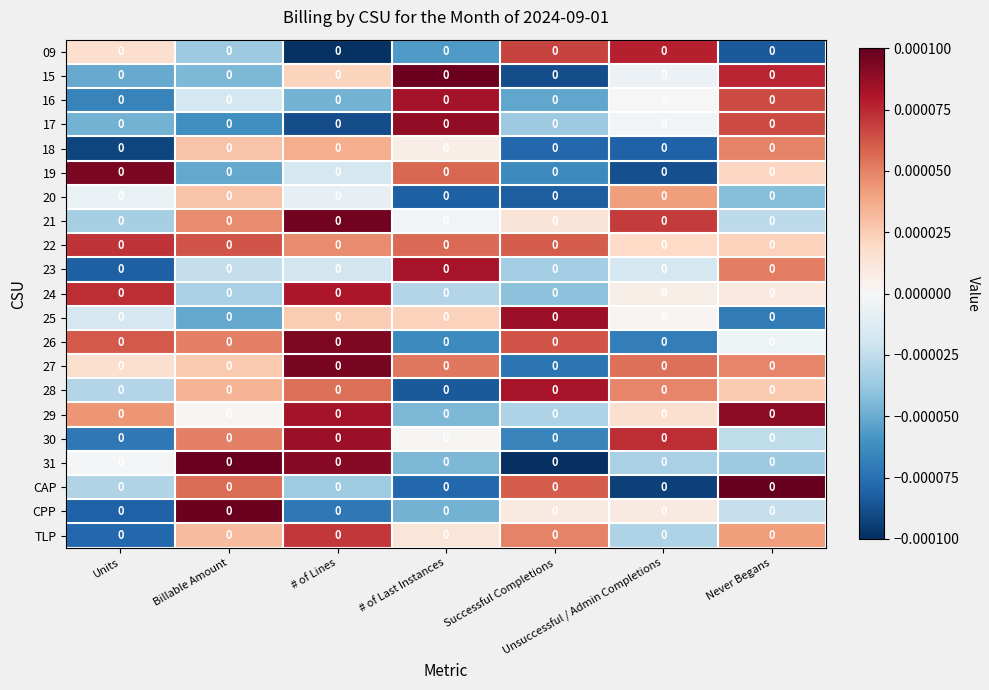

How many series are shown in this chart?

21